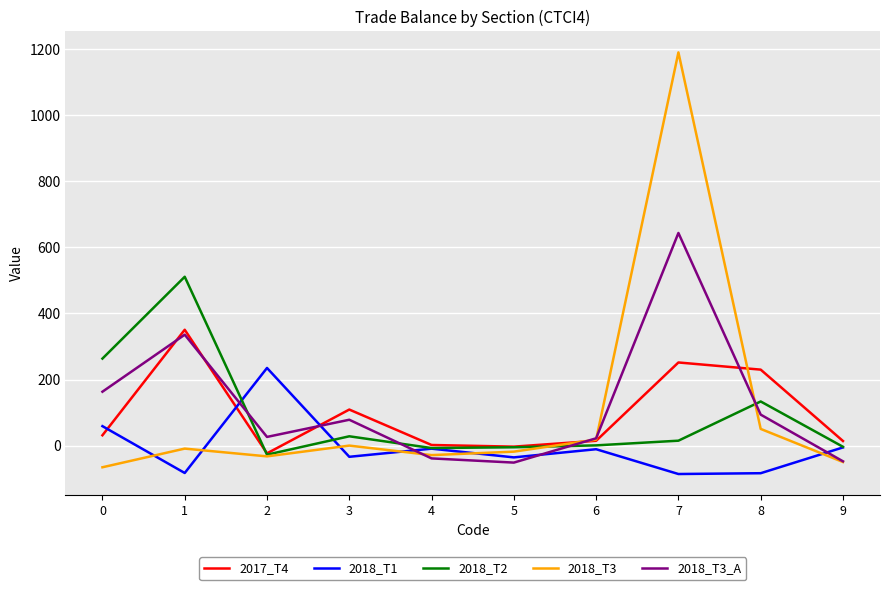

Which series ends up on top after the final intersection of 2017_T4 and 2018_T3_A?

2017_T4